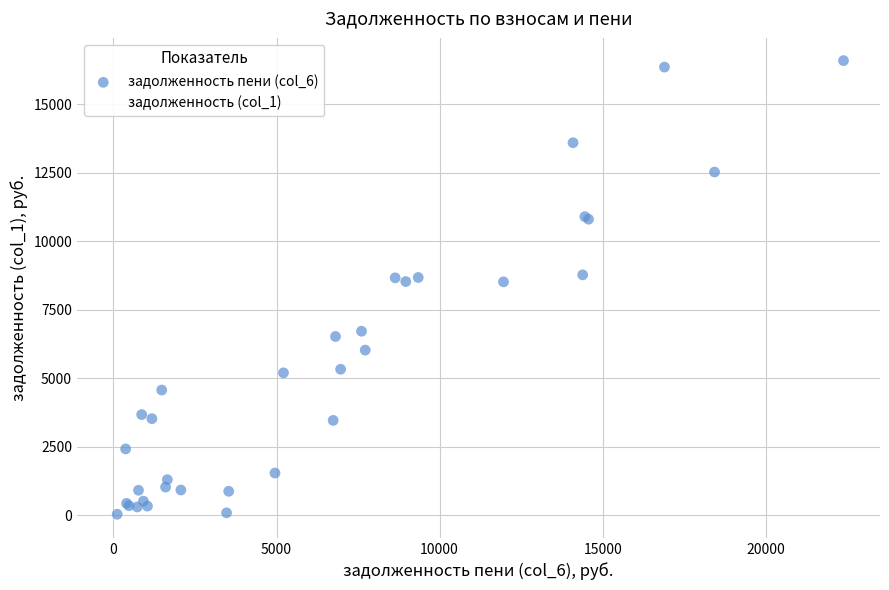

What are all the series names shown in the legend?

задолженность пени (col_6), задолженность (col_1)